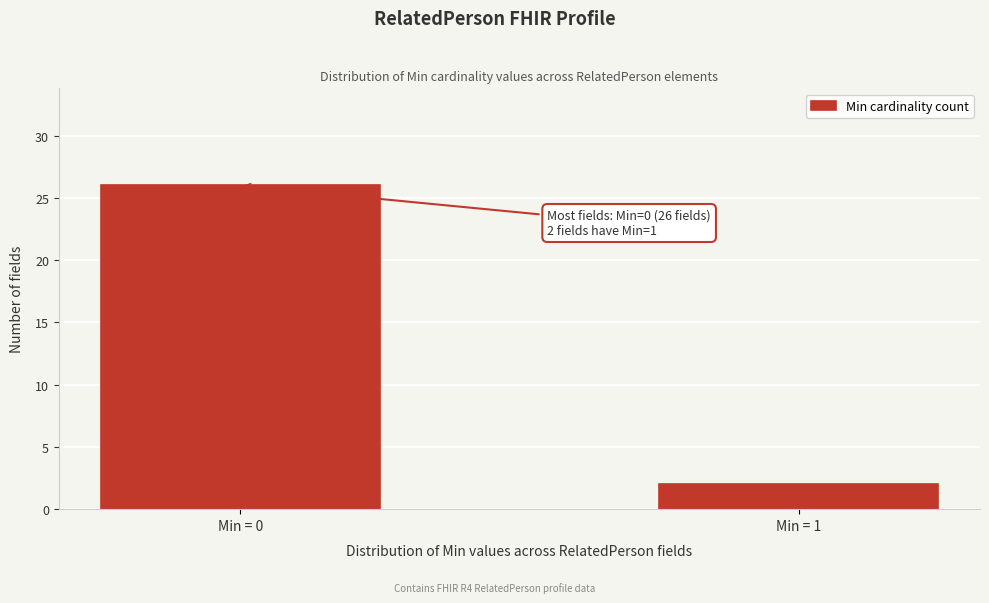

Reading left to right, what are all the values shown in this chart?

26	2